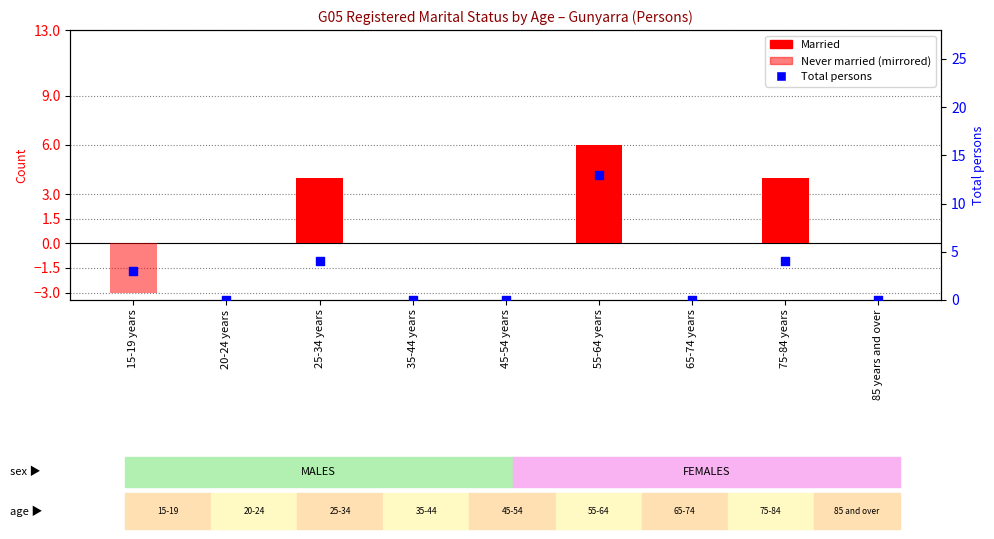

Which series contains the highest Y value?

Total persons